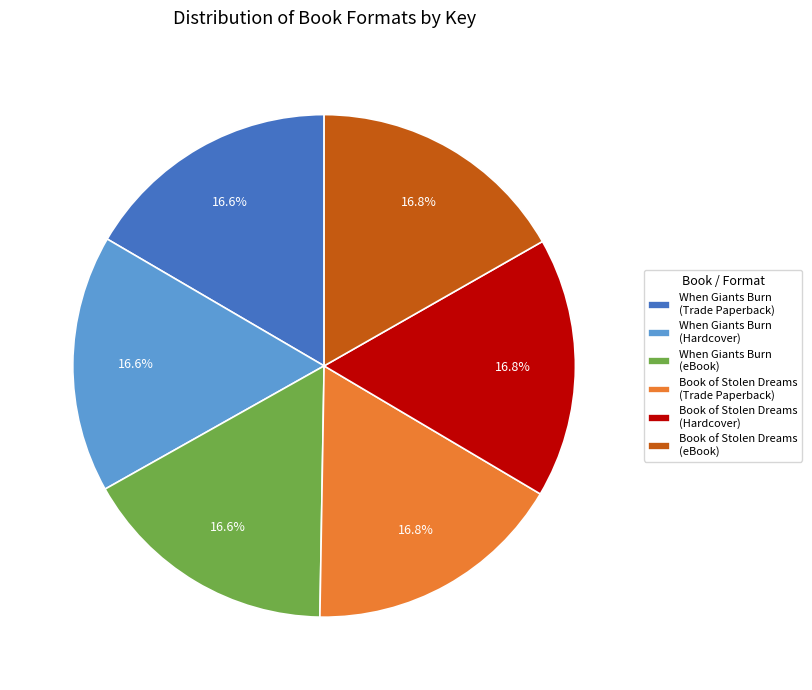

Do Book of Stolen Dreams (eBook) and When Giants Burn (Trade Paperback) together represent more than half of the pie?

No